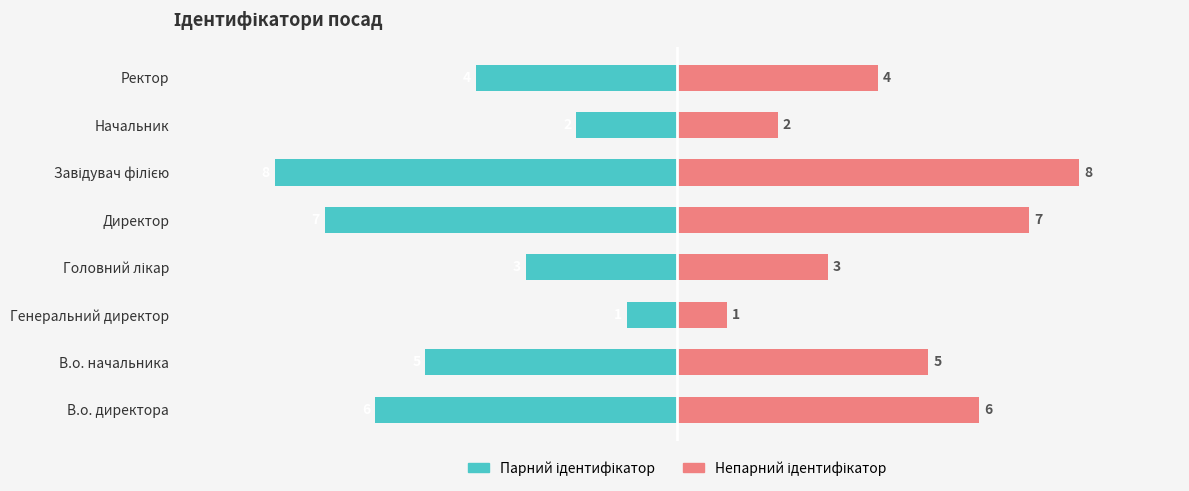

At Начальник, list the series in order from smallest to largest.

Парний ідентифікатор, Непарний ідентифікатор